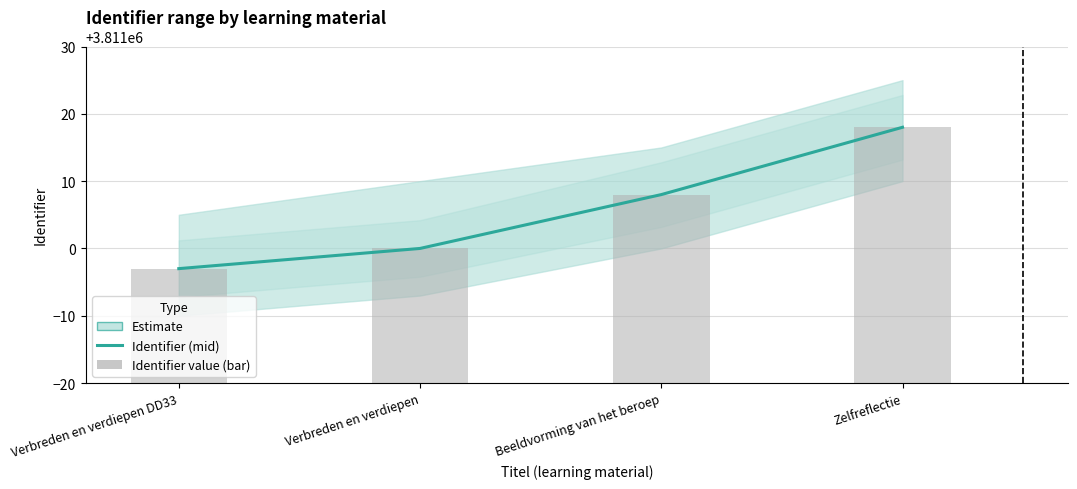

How many groups of bars are there?

4